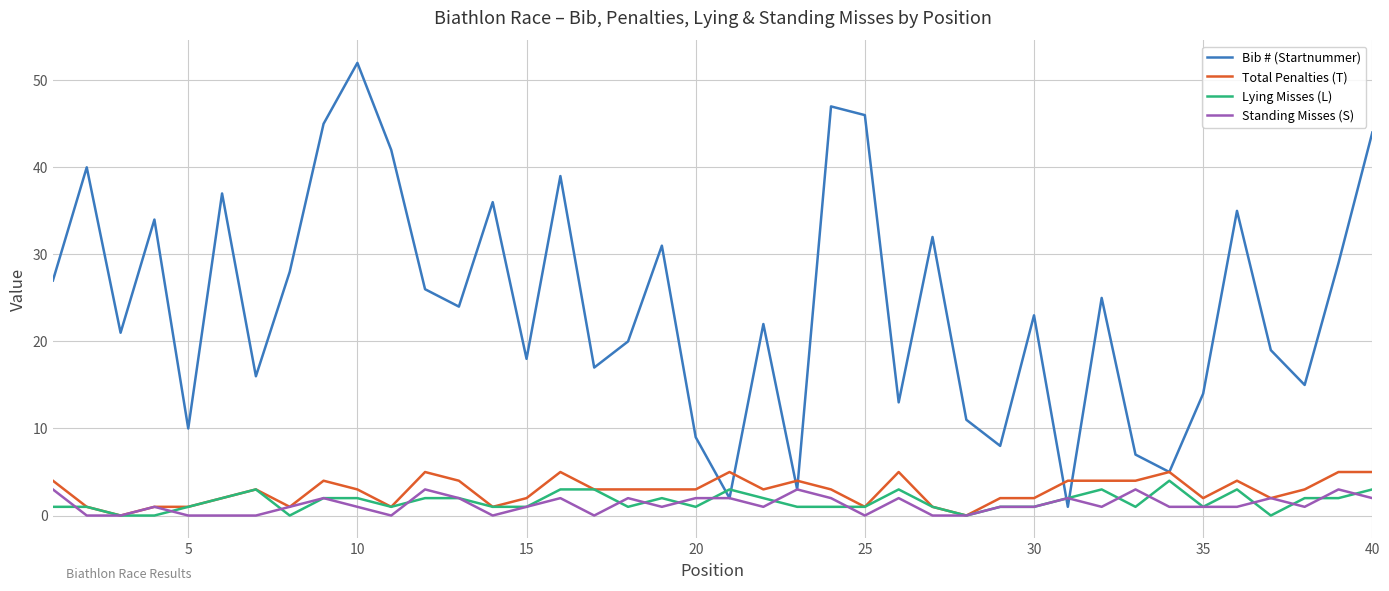

True or false: Lying Misses (L) and Bib # (Startnummer) cross at least once.

True